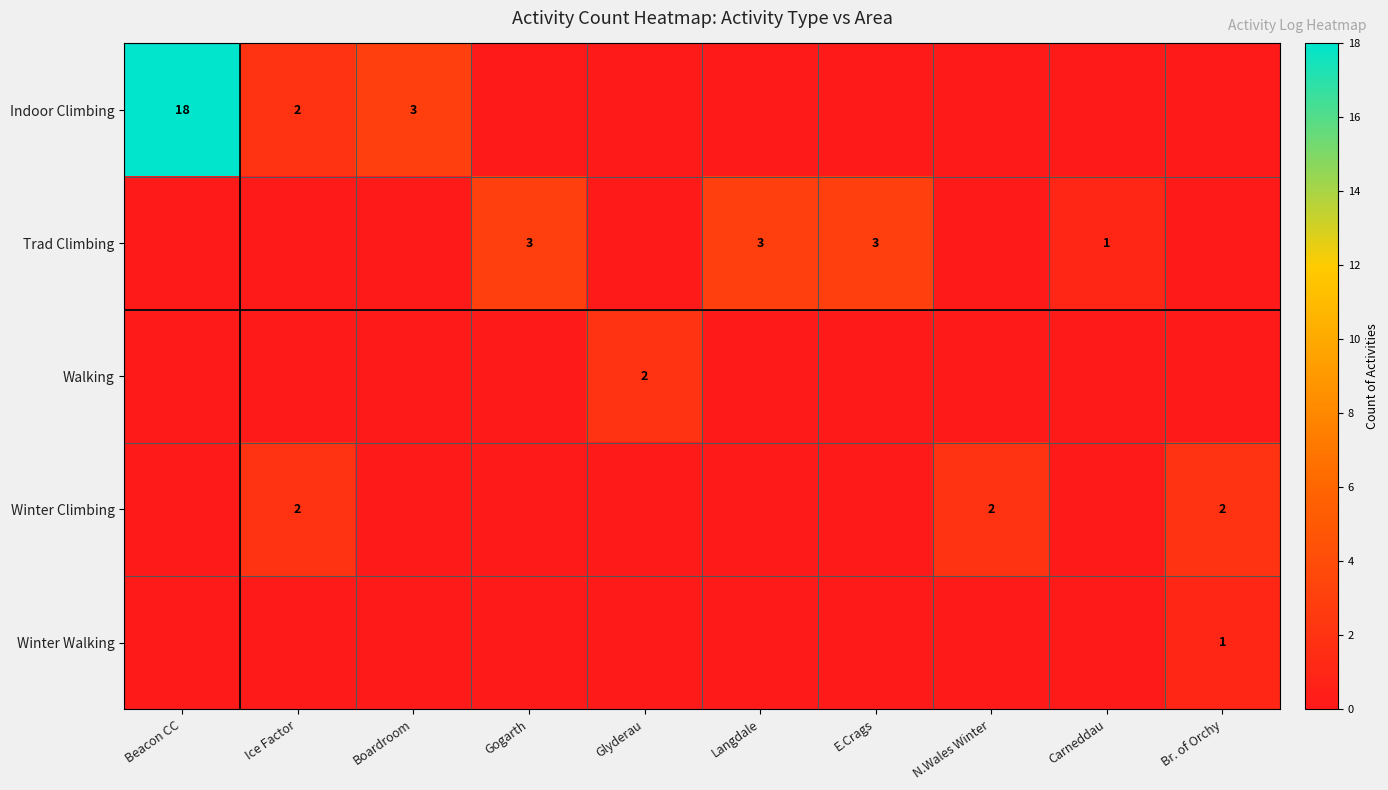

The value of Indoor Climbing at Beacon CC is 18. True or false?

True